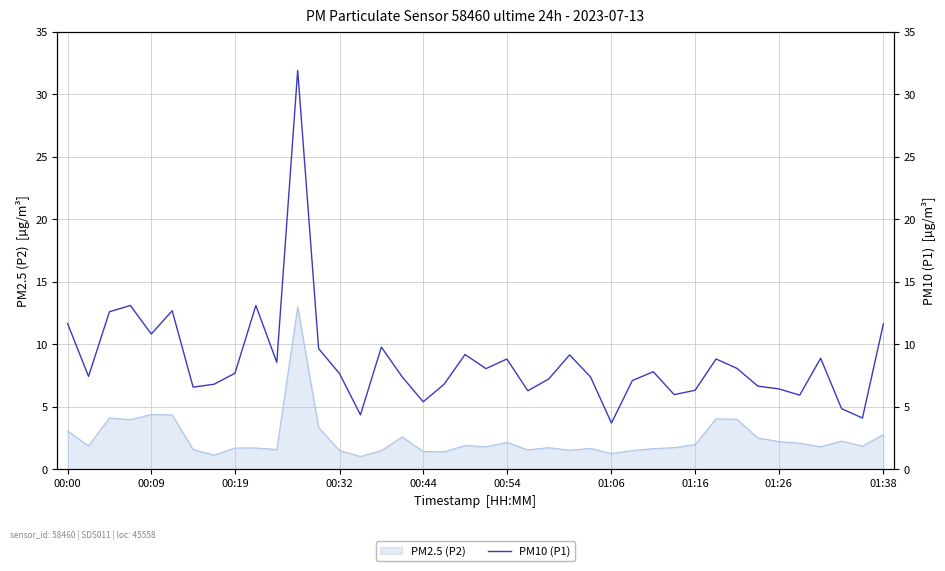

How many interior local valleys (lower than both neighbors) does the data have?

12